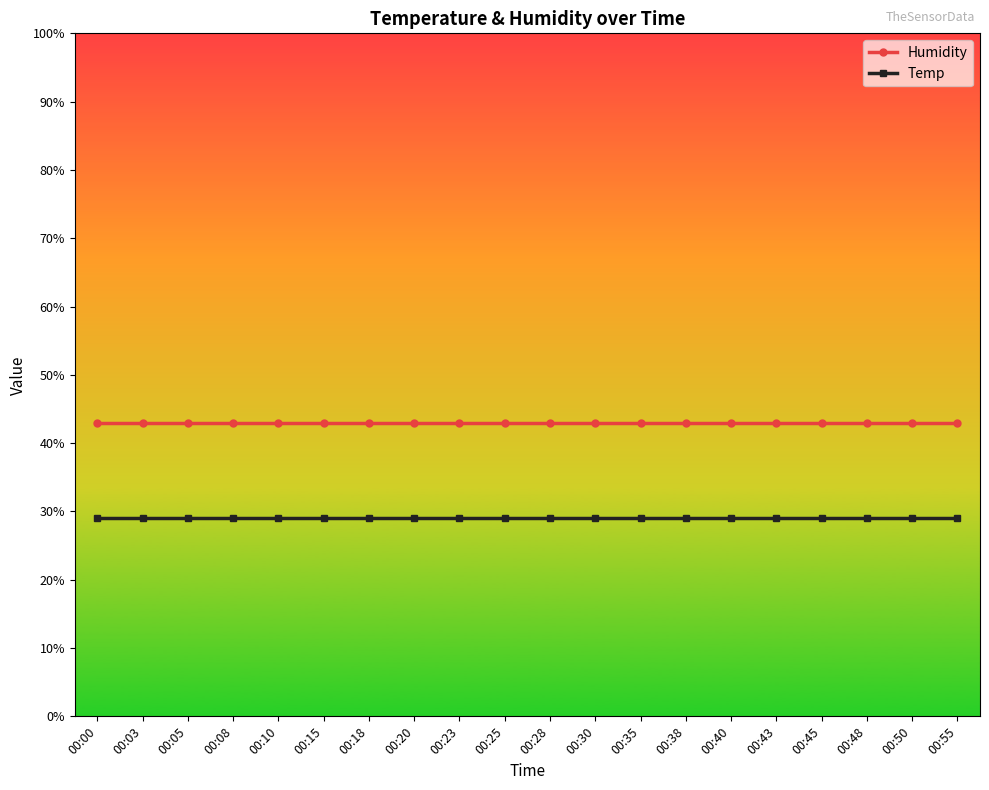

What is the spread (max minus min) of values at 00:28?

14